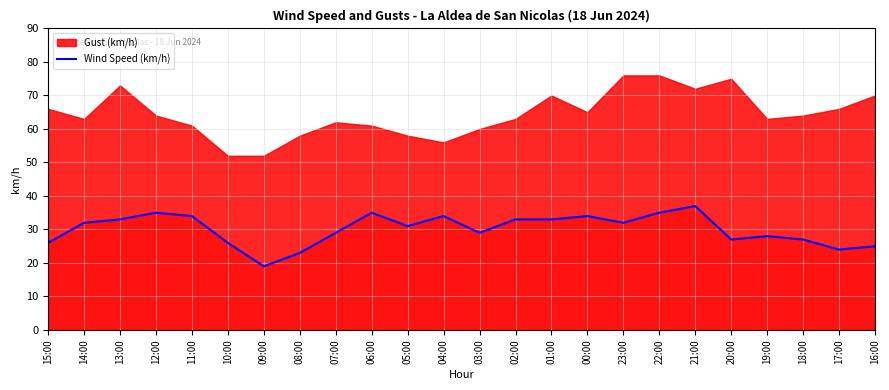

At which category does the data reach its first local valley?

09:00